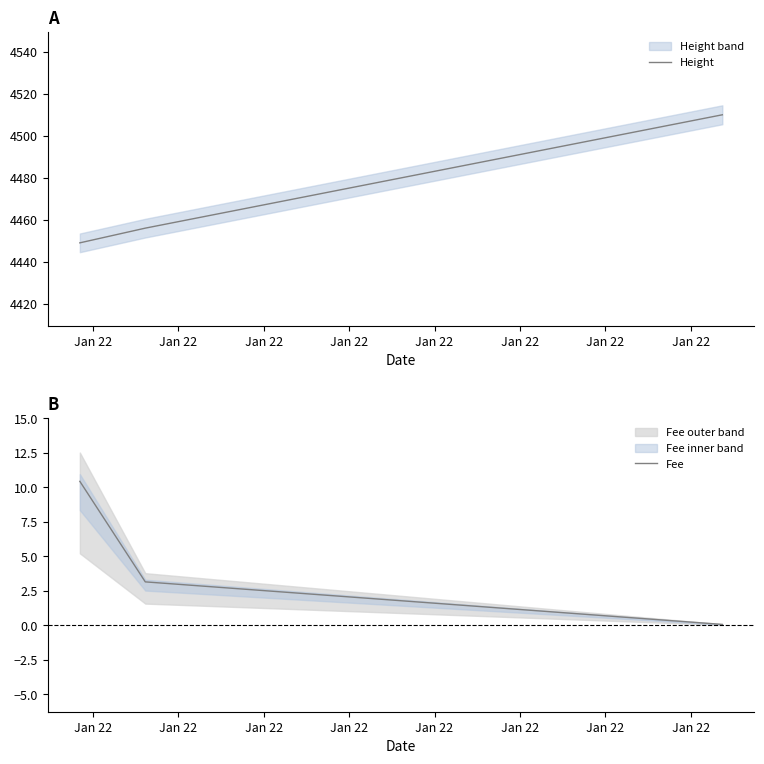

Which series has the largest total across all categories?

Height